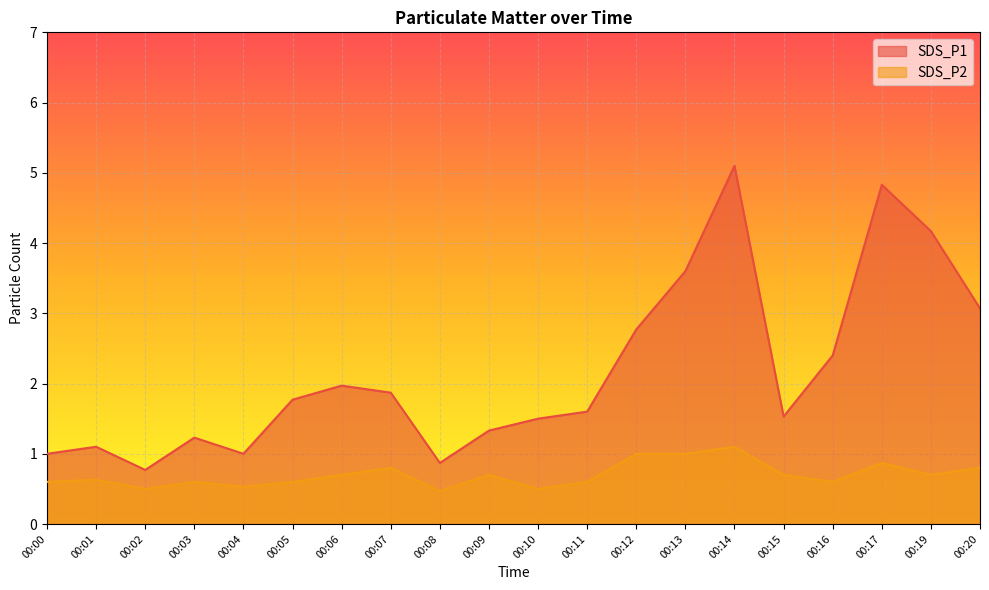

What is the sum of the SDS_P2 values at 00:01 and 00:14?

1.7